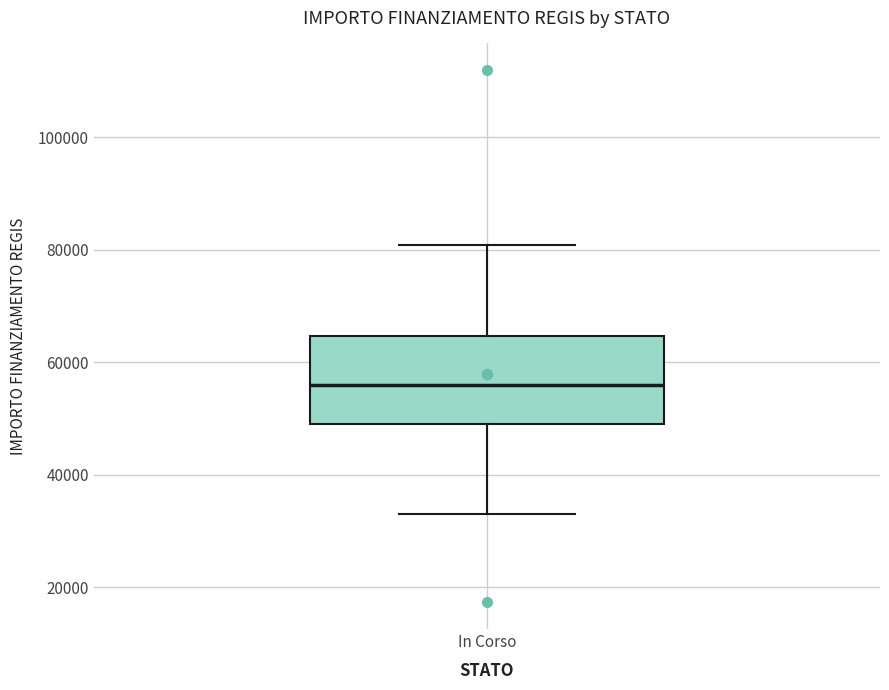

Read this box plot against the y-axis: the position of the median line, the range covered by the box, and the ends of both whiskers. The values are not printed on the chart, so give them approximately, as read against the axis.

median 56000, box 50000 to 64000, whiskers 32000 to 80000